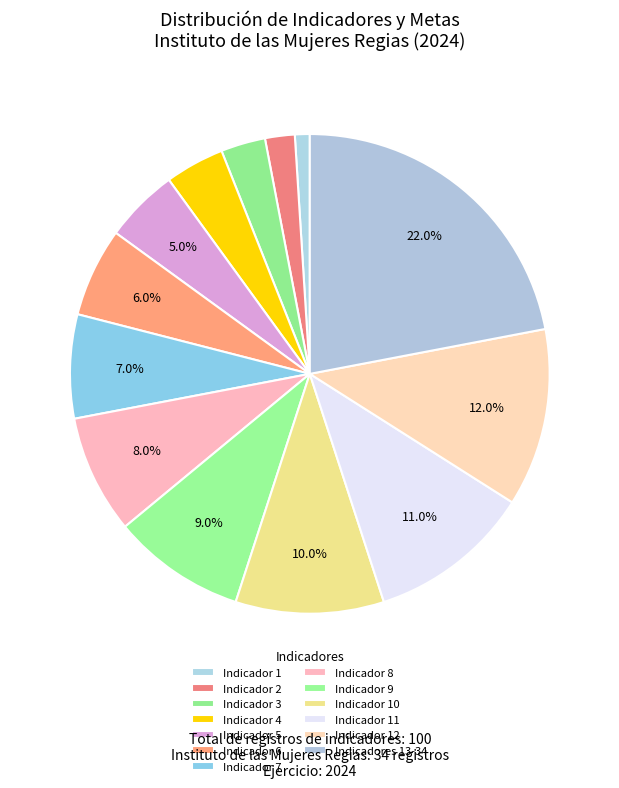

To the nearest percent, what is the average slice percentage?

8%